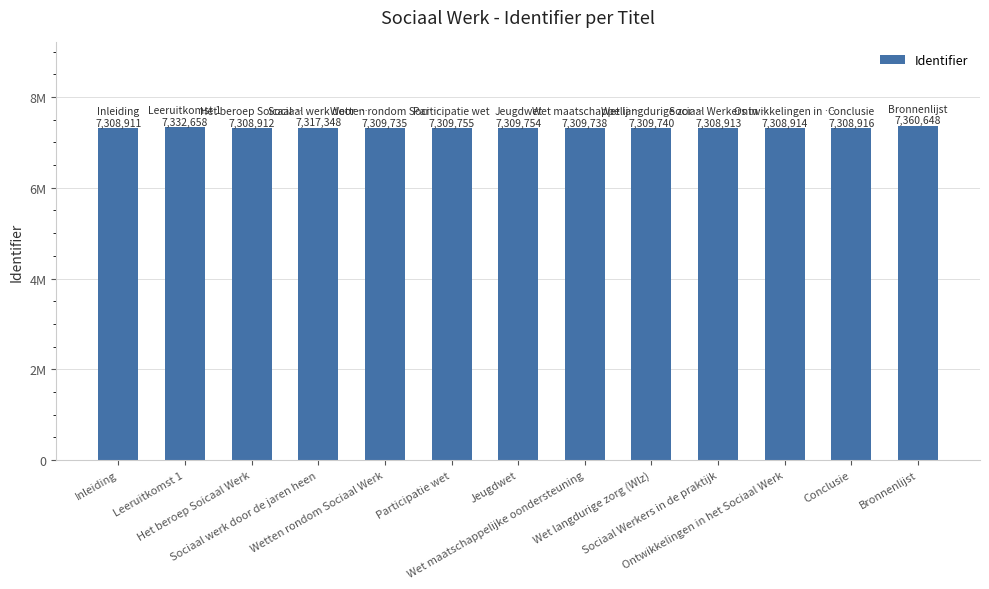

Are the bars horizontal?

No